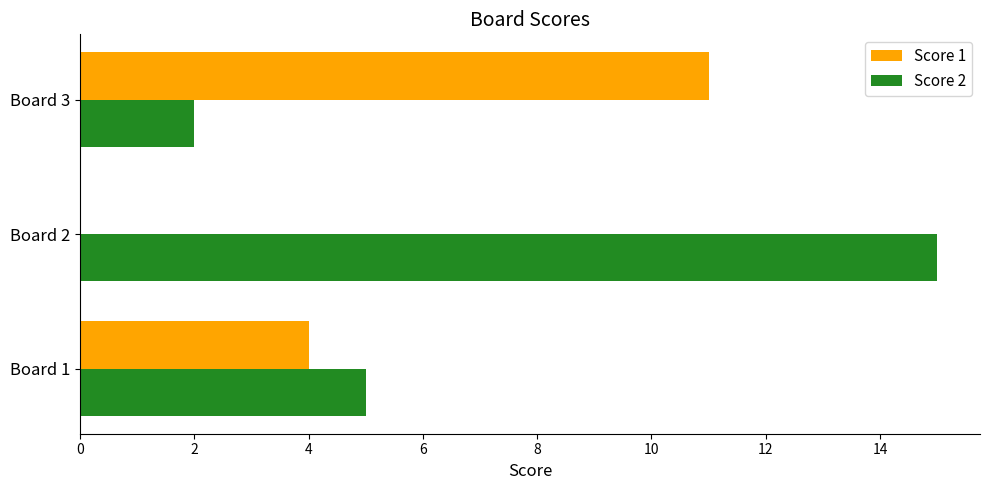

Is the value of Score 2 at Board 1 greater than the value of Score 1 at Board 3?

No